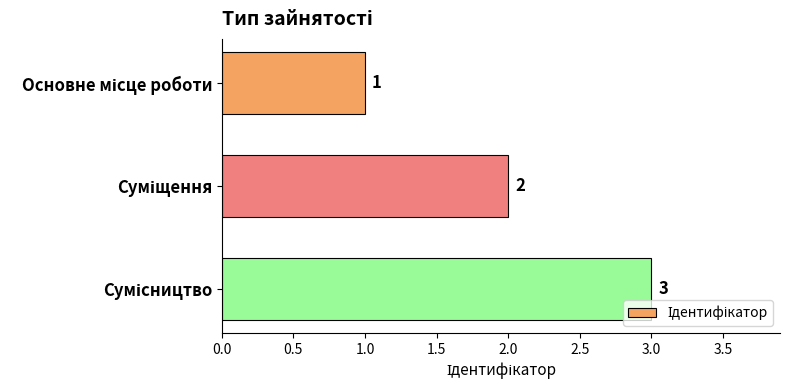

What is the value of the 3rd bar from the top?

3